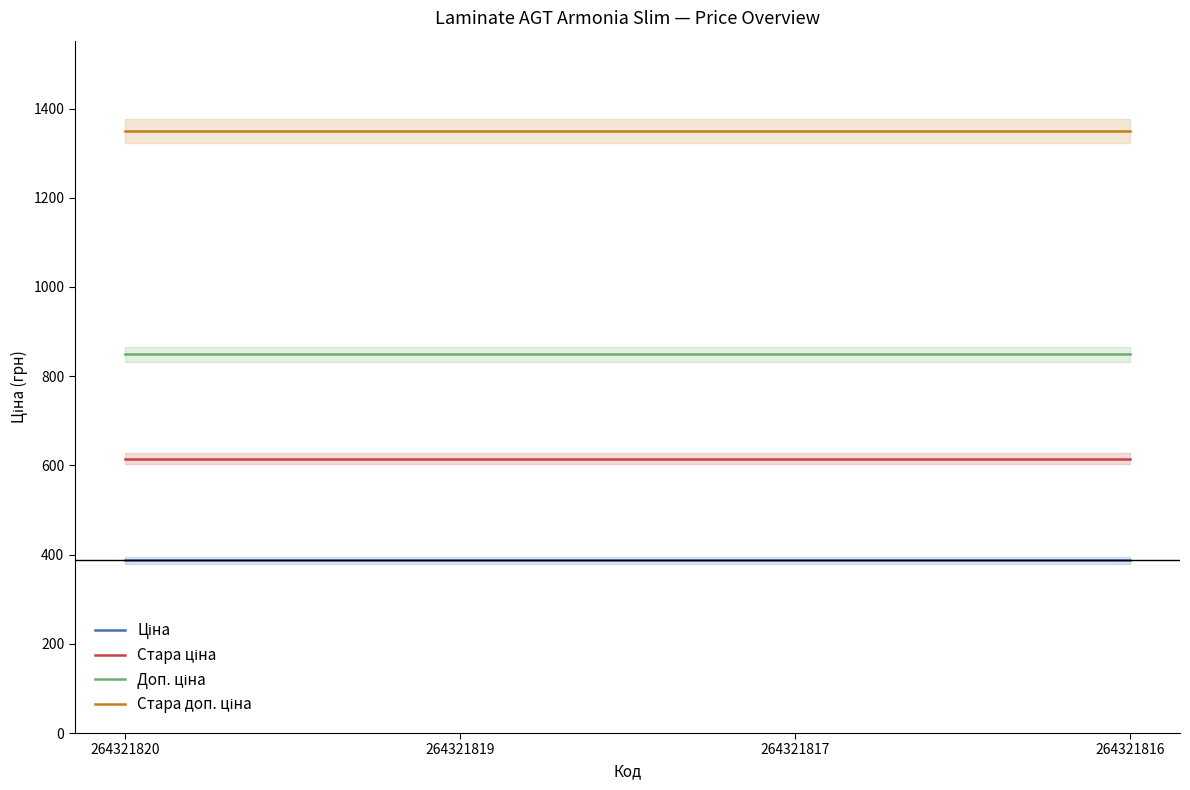

Reading right to left, what are all the values shown in this chart?

Ціна: 386.9	386.9	386.9	386.9
Стара ціна: 615.1	615.1	615.1	615.1
Доп. ціна: 849.0	849.0	849.0	849.0
Стара доп. ціна: 1349.8	1349.8	1349.8	1349.8